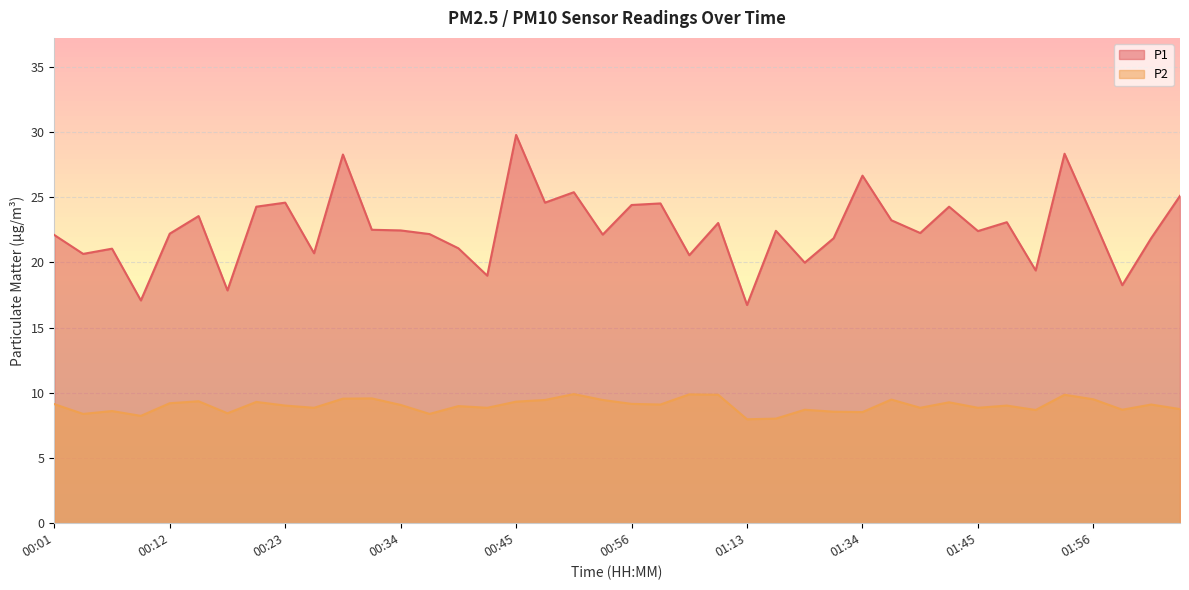

At which label does P1 first exceed 22?

00:01